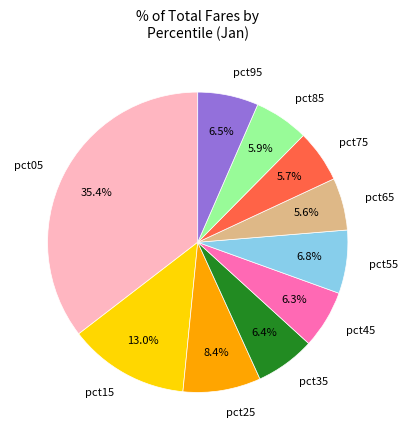

To the nearest percent, what is the difference between the largest and smallest slice percentages?

30%